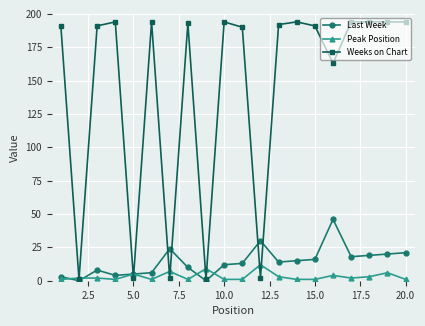

What is the difference between the maximum and second lowest values in the Weeks on Chart series?

193